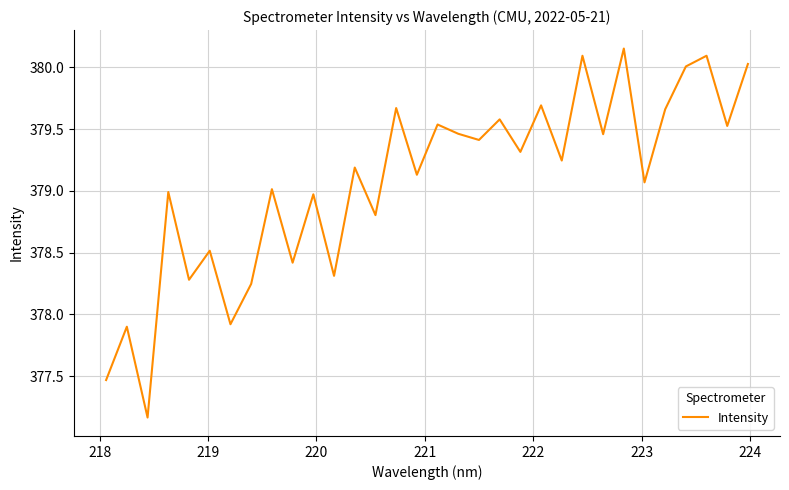

What is the difference between the maximum and minimum values?

3.0